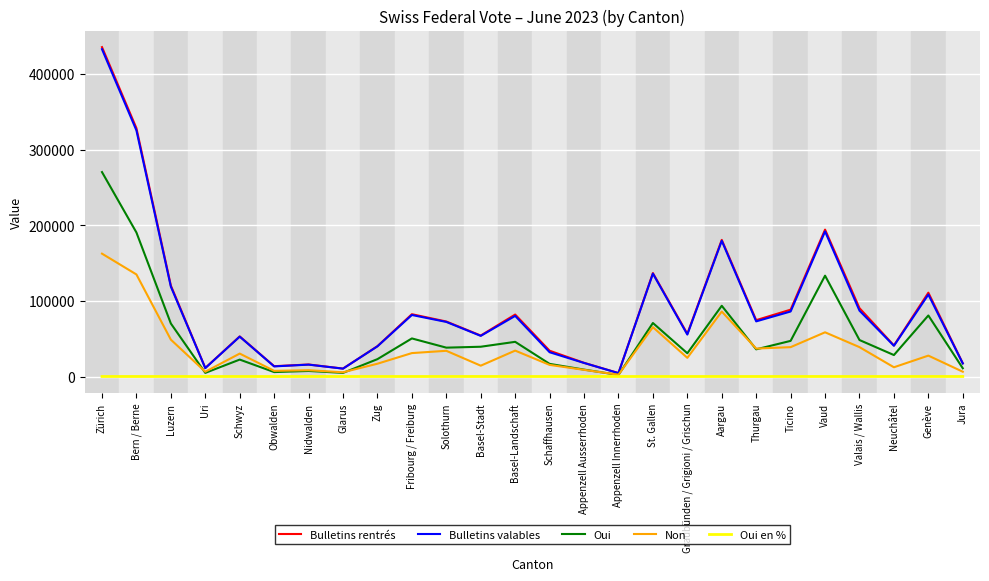

Is it true that Bulletins valables equals 115114.0 at Solothurn?

False